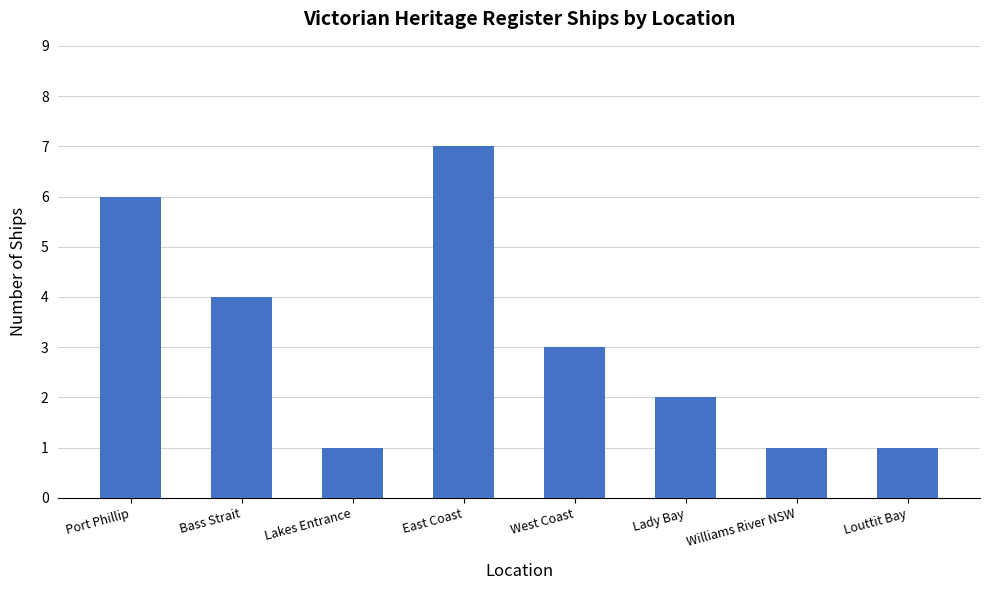

True or false: the data shows 6 at Port Phillip.

True